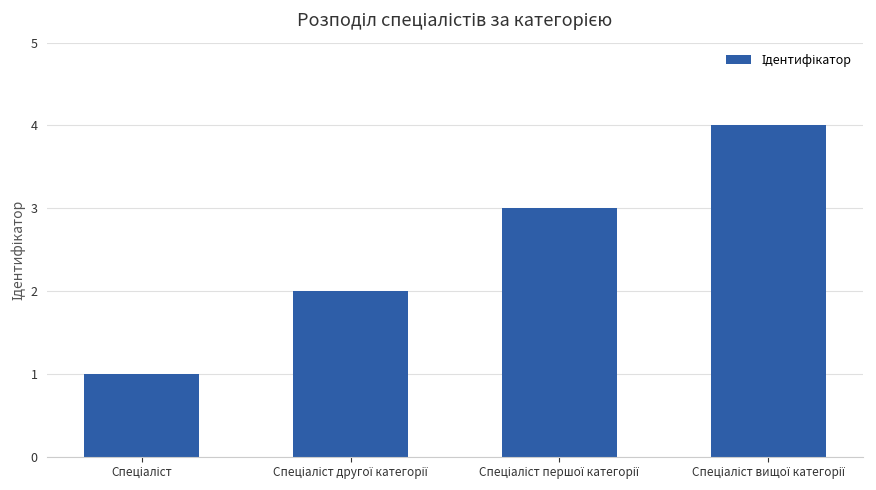

Are the bars horizontal?

No